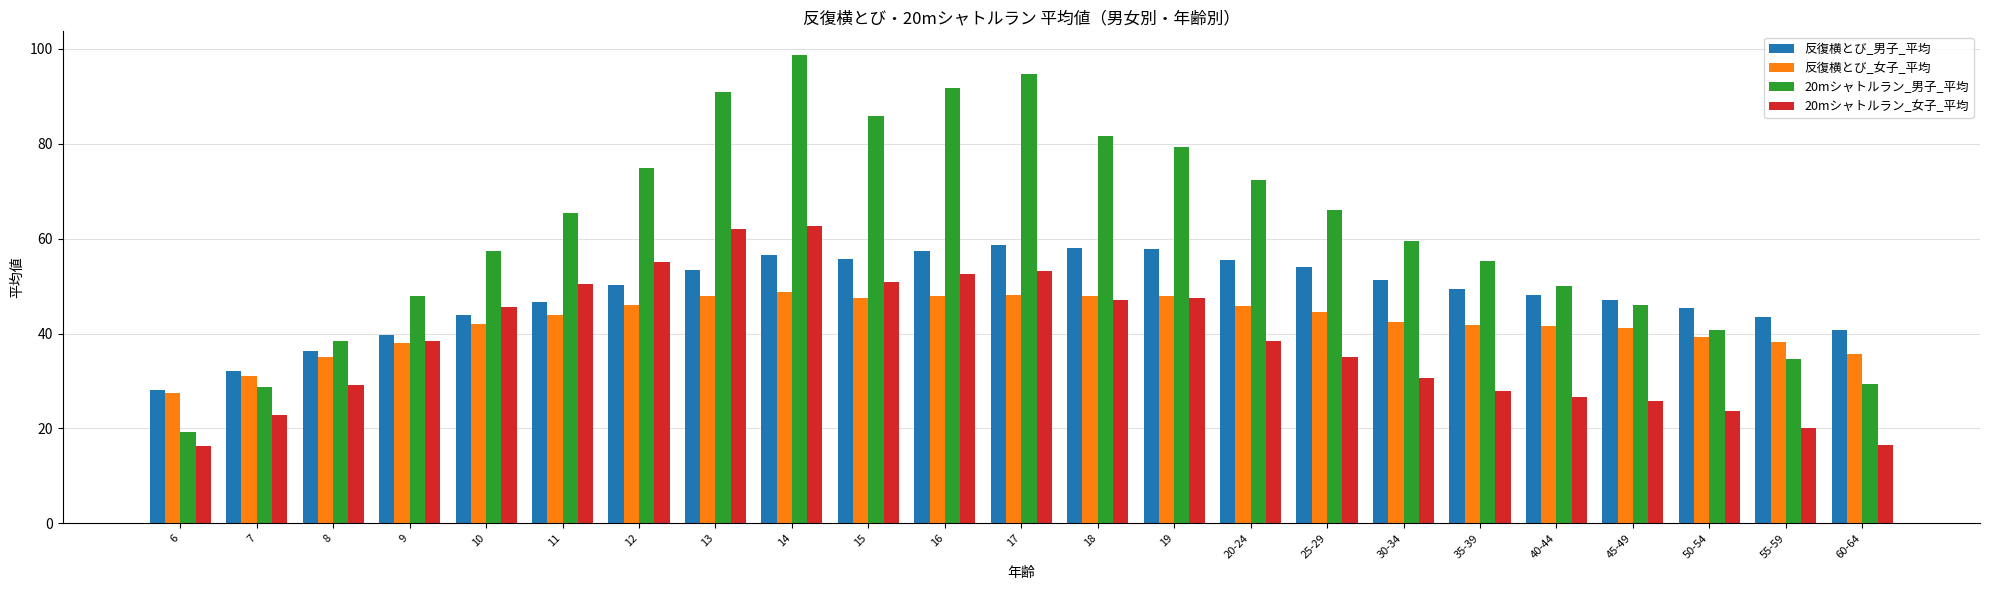

At which label does 20mシャトルラン_男子_平均 first exceed 59?

11